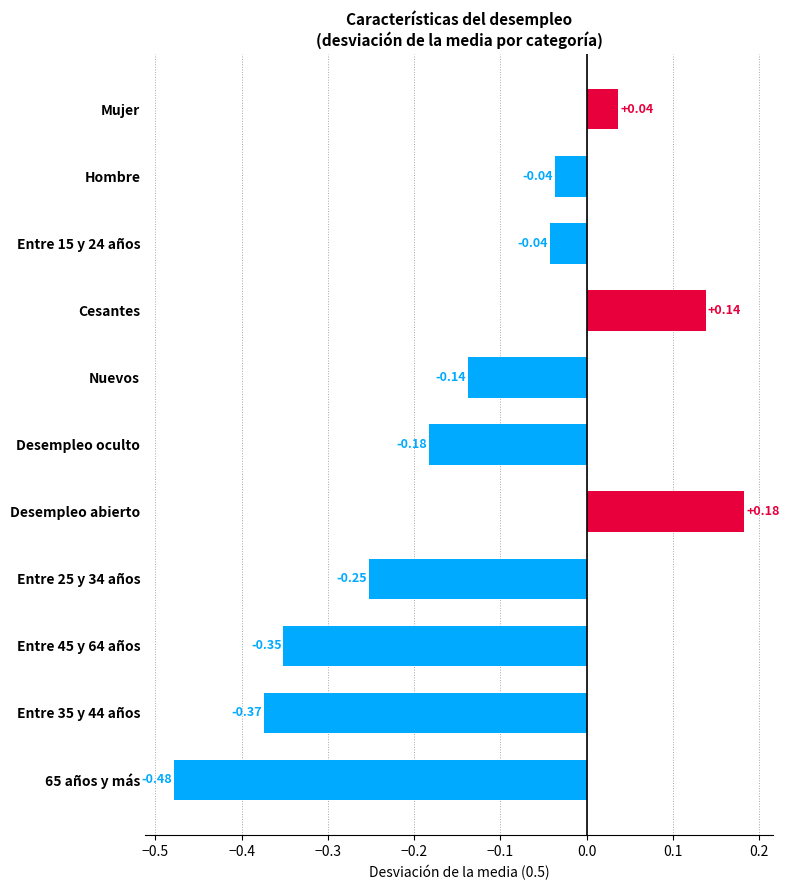

Between Entre 15 y 24 años and 65 años y más, which is larger?

Entre 15 y 24 años